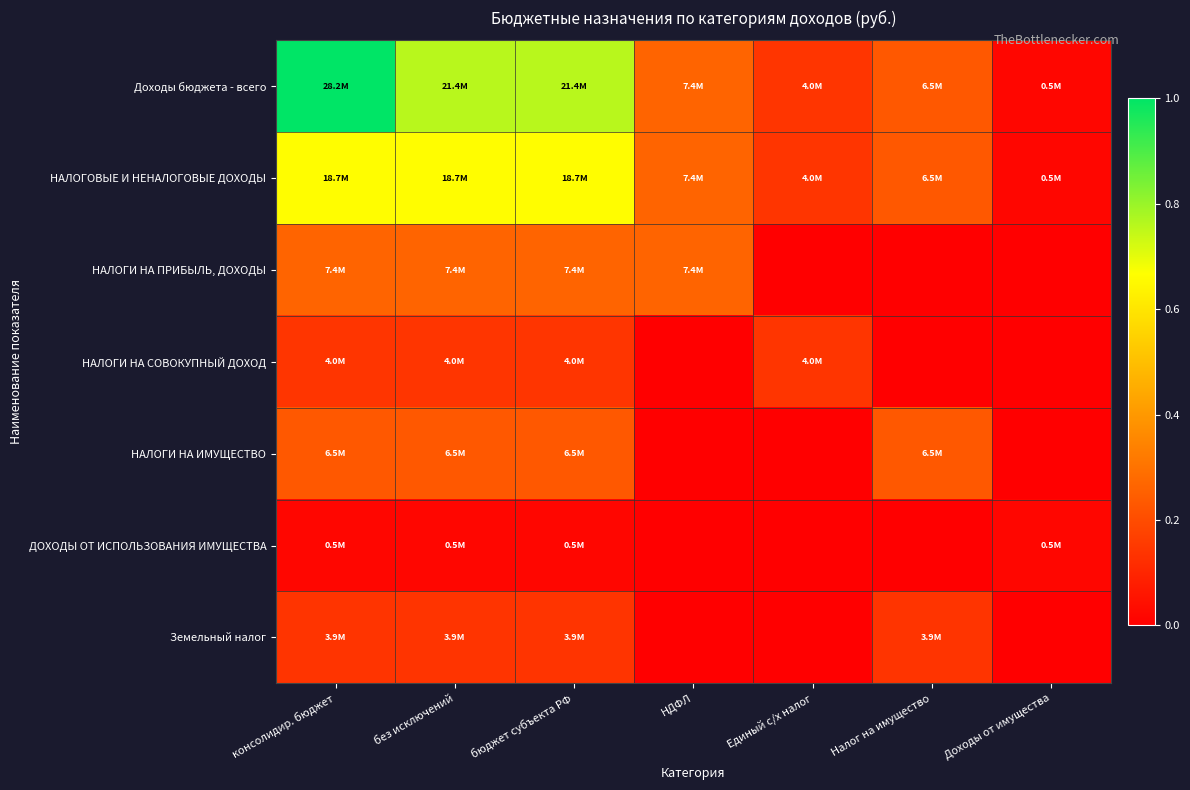

Reading left to right, list all the values displayed in this chart.

Доходы бюджета - всего: консолидир. бюджет=1.0	без исключений=0.8	бюджет субъекта РФ=0.8	НДФЛ=0.3	Единый с/х налог=0.1	Налог на имущество=0.2	Доходы от имущества=0.0
НАЛОГОВЫЕ И НЕНАЛОГОВЫЕ ДОХОДЫ: консолидир. бюджет=0.7	без исключений=0.7	бюджет субъекта РФ=0.7	НДФЛ=0.3	Единый с/х налог=0.1	Налог на имущество=0.2	Доходы от имущества=0.0
НАЛОГИ НА ПРИБЫЛЬ, ДОХОДЫ: консолидир. бюджет=0.3	без исключений=0.3	бюджет субъекта РФ=0.3	НДФЛ=0.3	Единый с/х налог=0.0	Налог на имущество=0.0	Доходы от имущества=0.0
НАЛОГИ НА СОВОКУПНЫЙ ДОХОД: консолидир. бюджет=0.1	без исключений=0.1	бюджет субъекта РФ=0.1	НДФЛ=0.0	Единый с/х налог=0.1	Налог на имущество=0.0	Доходы от имущества=0.0
НАЛОГИ НА ИМУЩЕСТВО: консолидир. бюджет=0.2	без исключений=0.2	бюджет субъекта РФ=0.2	НДФЛ=0.0	Единый с/х налог=0.0	Налог на имущество=0.2	Доходы от имущества=0.0
ДОХОДЫ ОТ ИСПОЛЬЗОВАНИЯ ИМУЩЕСТВА: консолидир. бюджет=0.0	без исключений=0.0	бюджет субъекта РФ=0.0	НДФЛ=0.0	Единый с/х налог=0.0	Налог на имущество=0.0	Доходы от имущества=0.0
Земельный налог: консолидир. бюджет=0.1	без исключений=0.1	бюджет субъекта РФ=0.1	НДФЛ=0.0	Единый с/х налог=0.0	Налог на имущество=0.1	Доходы от имущества=0.0